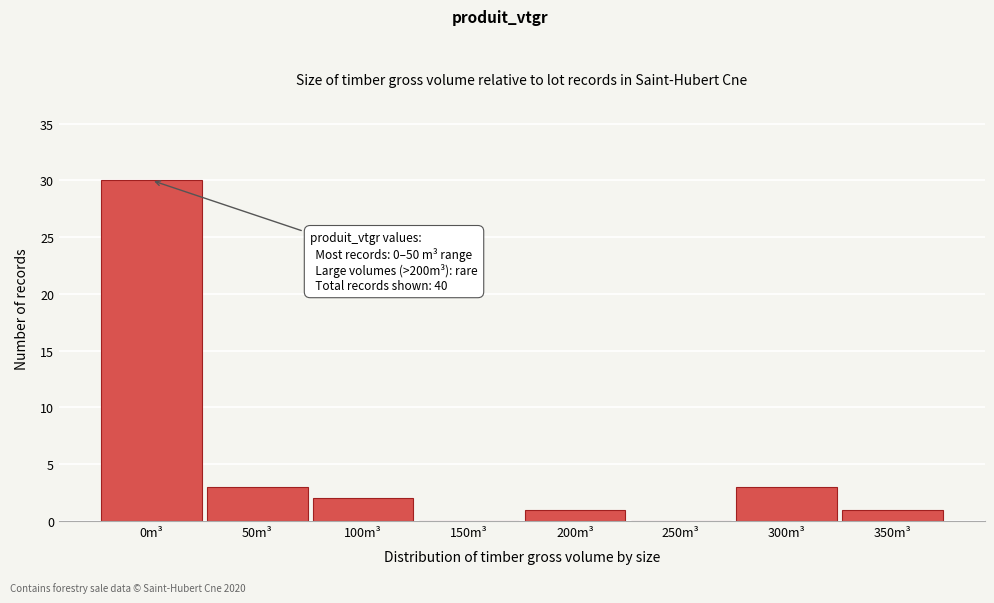

Reading left to right, what are all the values shown in this chart?

0m³=30	50m³=3	100m³=2	150m³=0	200m³=1	250m³=0	300m³=3	350m³=1